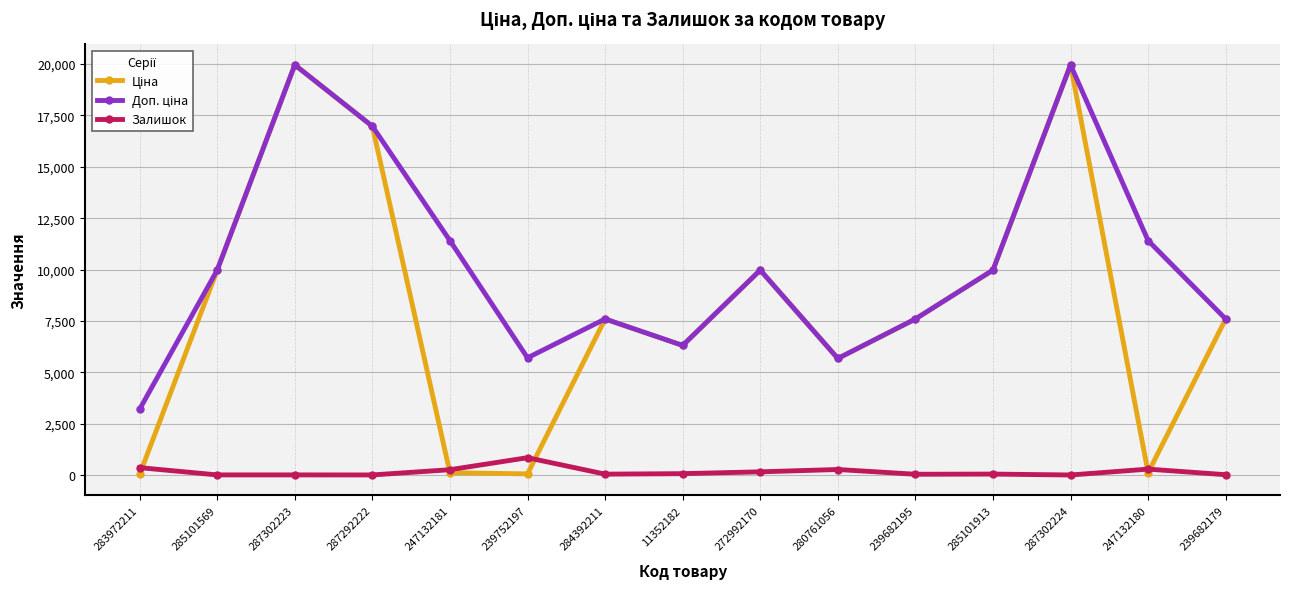

What is the maximum value shown in the chart?

19964.2